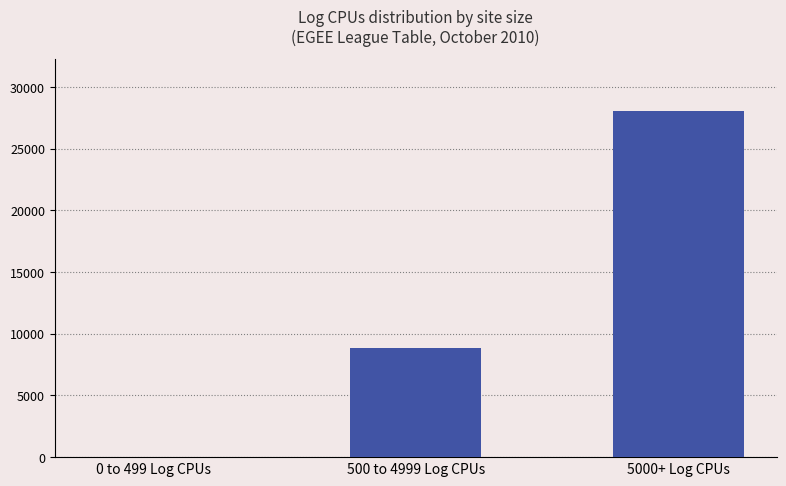

At which label is the value closest to 14045?

500 to 4999 Log CPUs